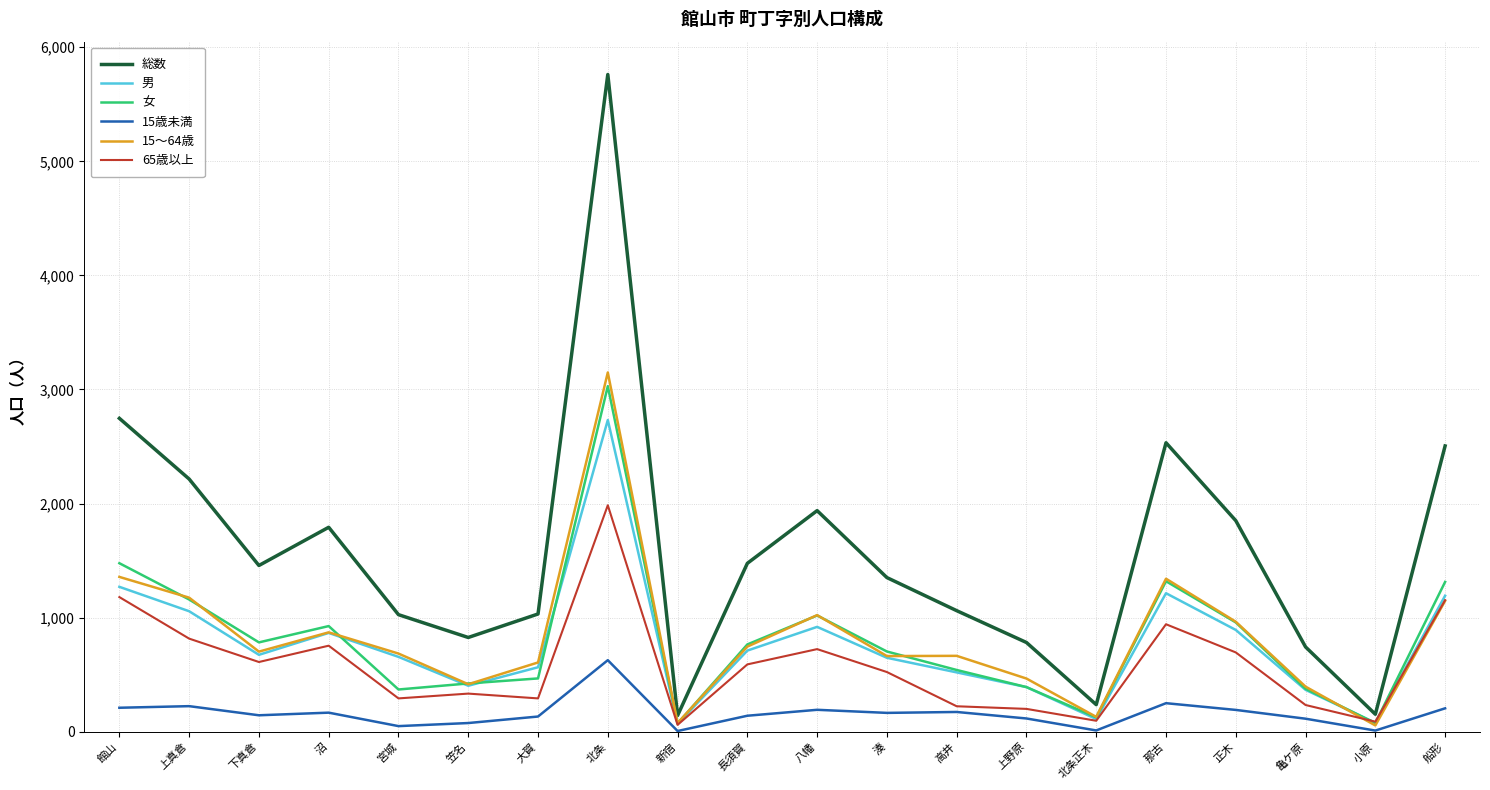

What is the difference between the 総数 values at 沼 and 北条?

3969